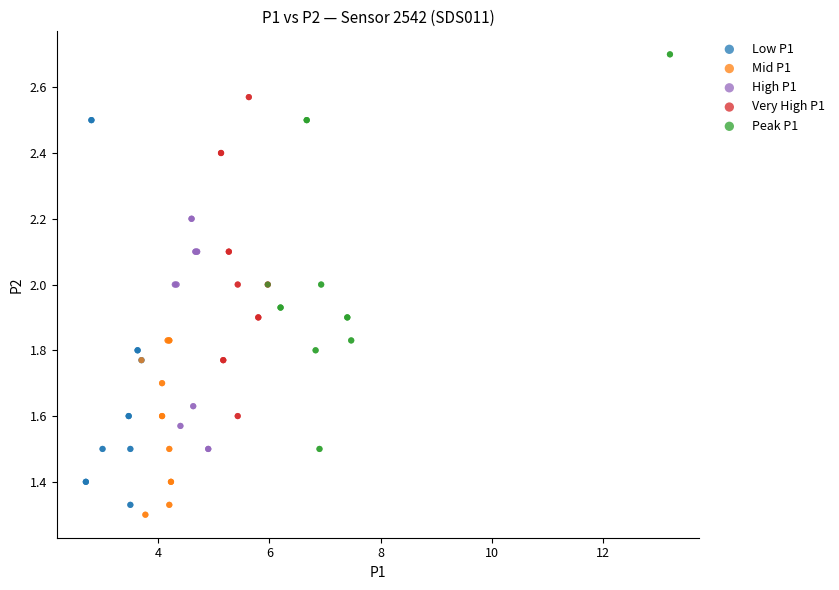

Which series contains the highest Y value?

Peak P1